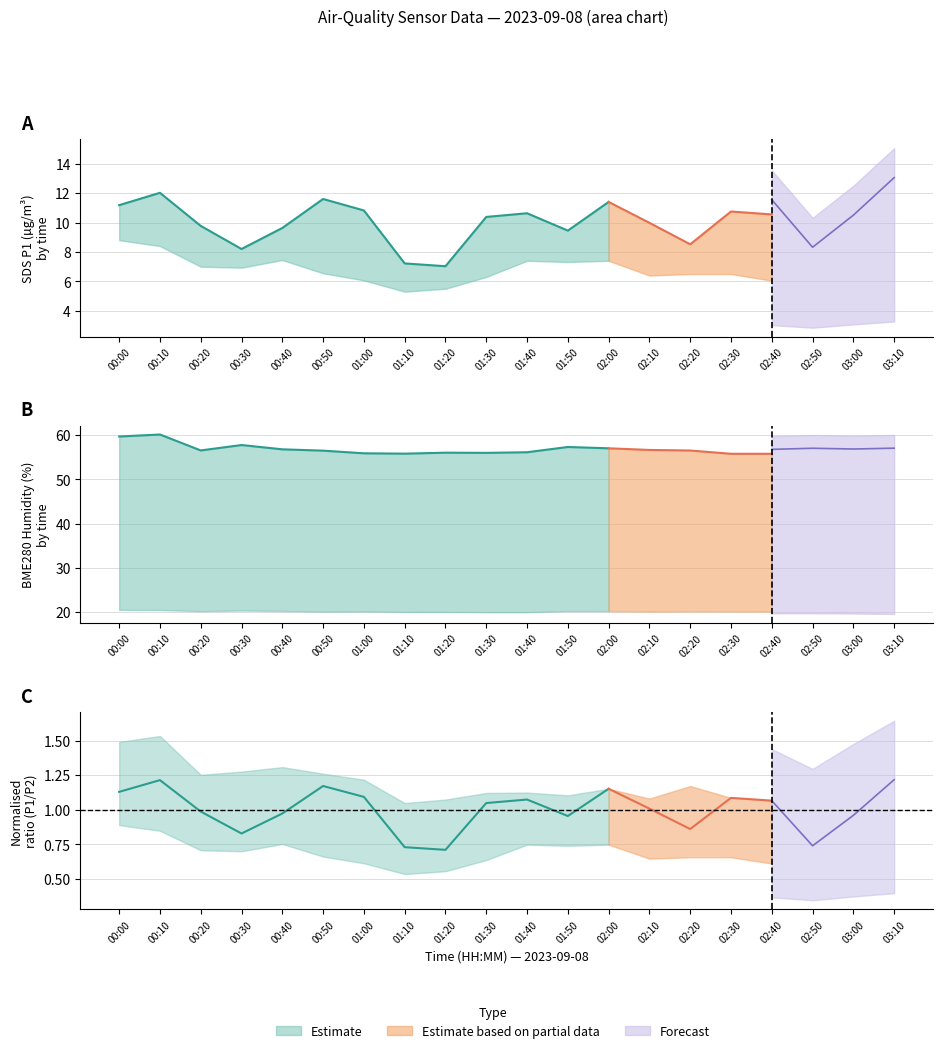

How many data points in BME280_humidity are less than 56?

5